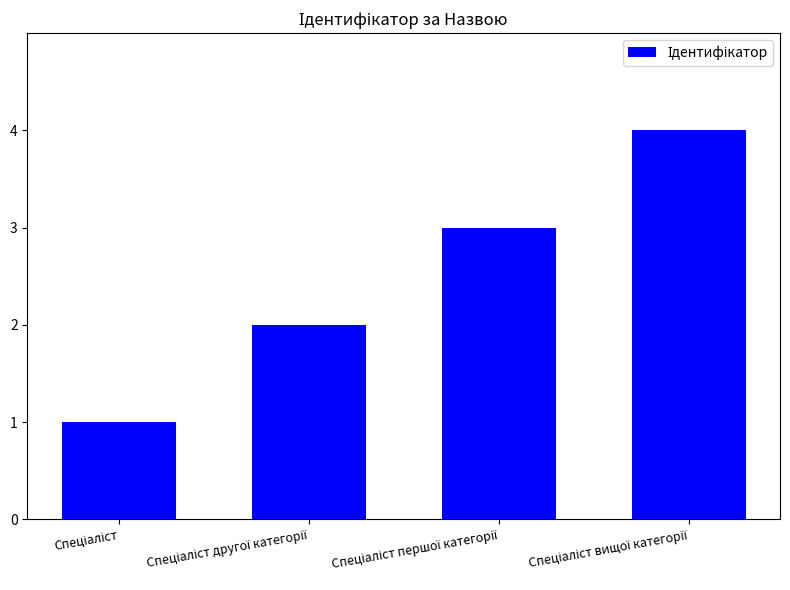

What is the sum of all values?

10